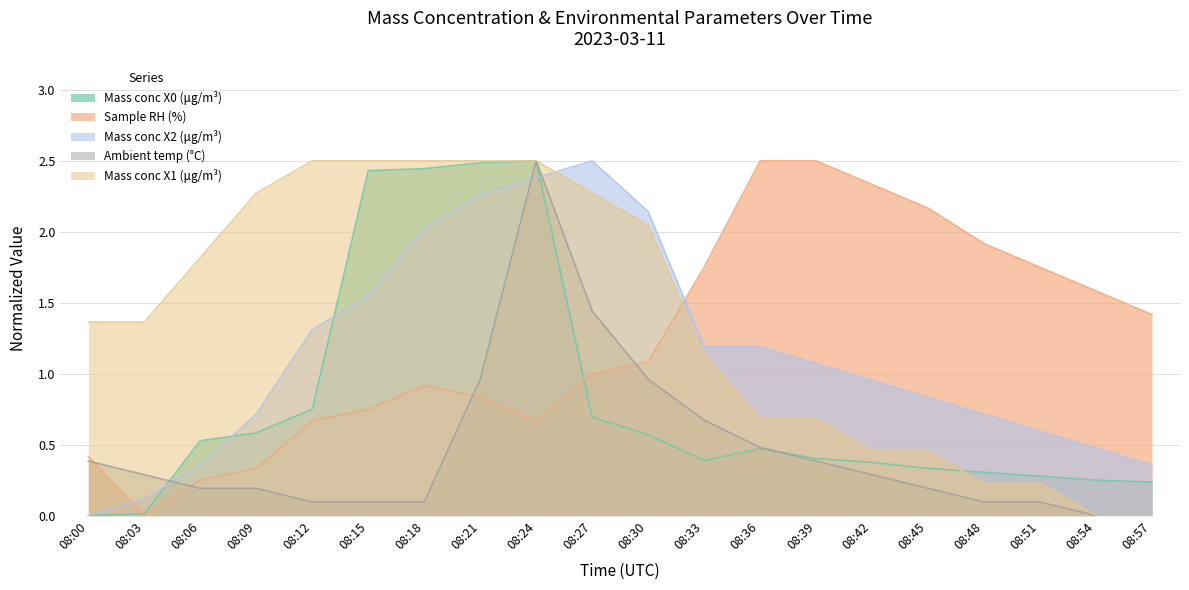

Where is Sample RH (%) nearest to the value 1?

08:27